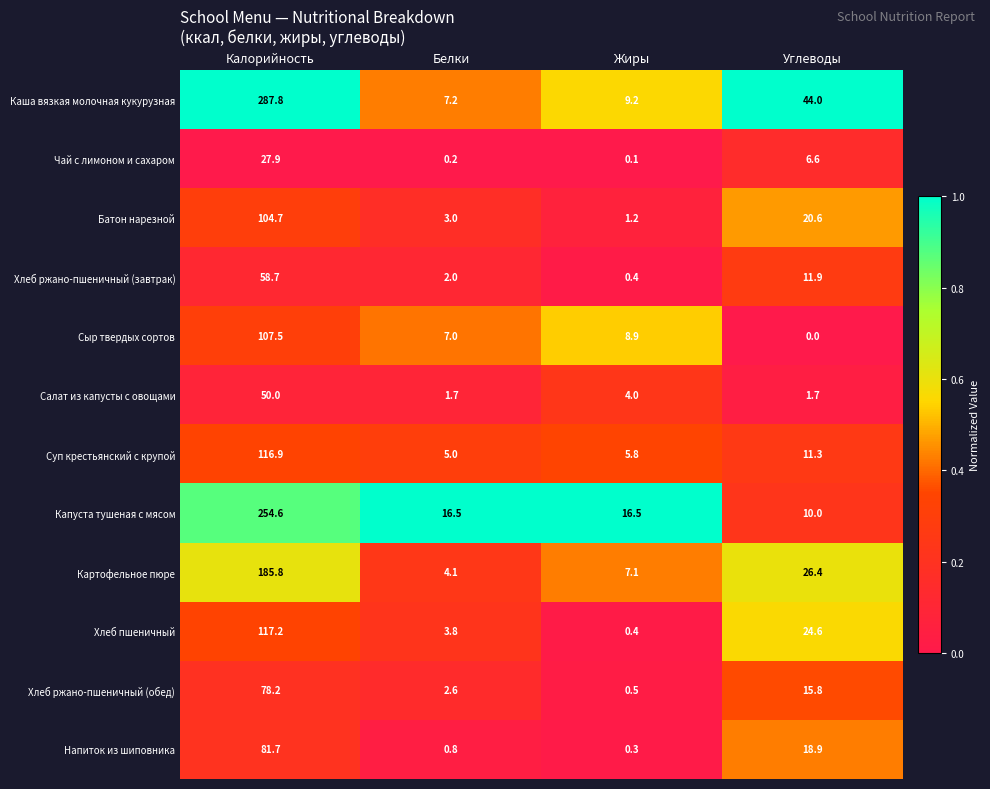

Is it true that Капуста тушеная с мясом equals 10.0 at Углеводы?

True